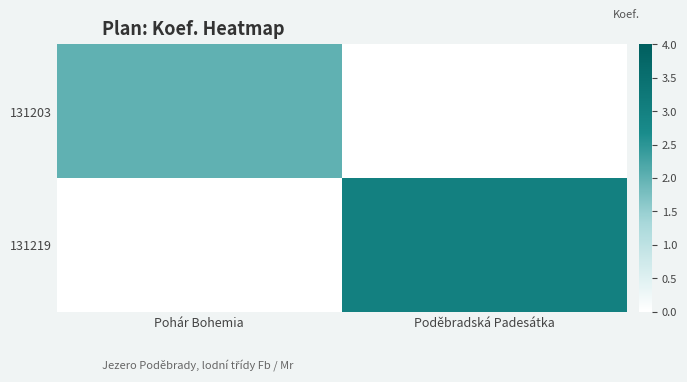

Which series has the largest total across all categories?

131219